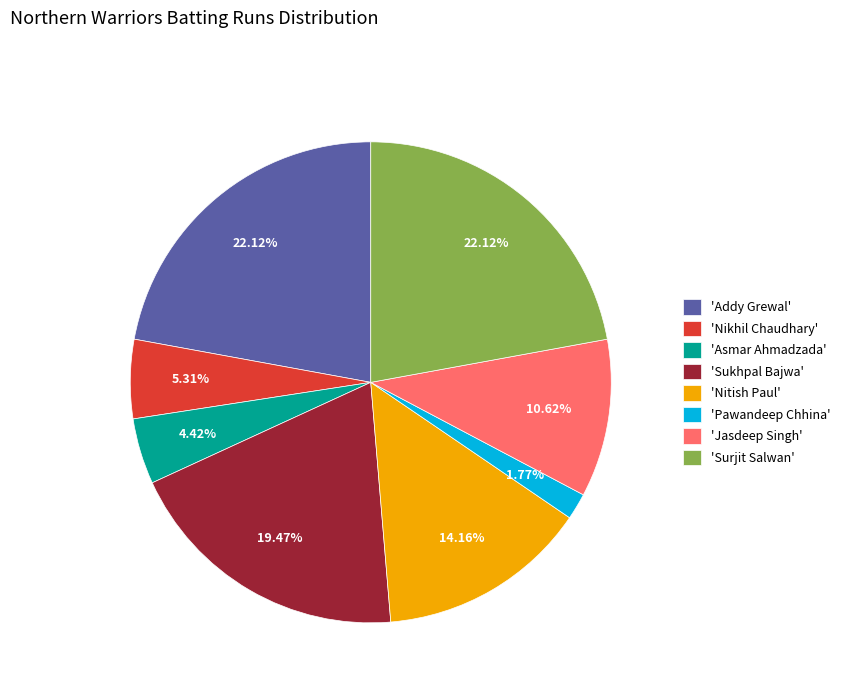

Which has a higher value, 'Nitish Paul' or 'Asmar Ahmadzada'?

'Nitish Paul'